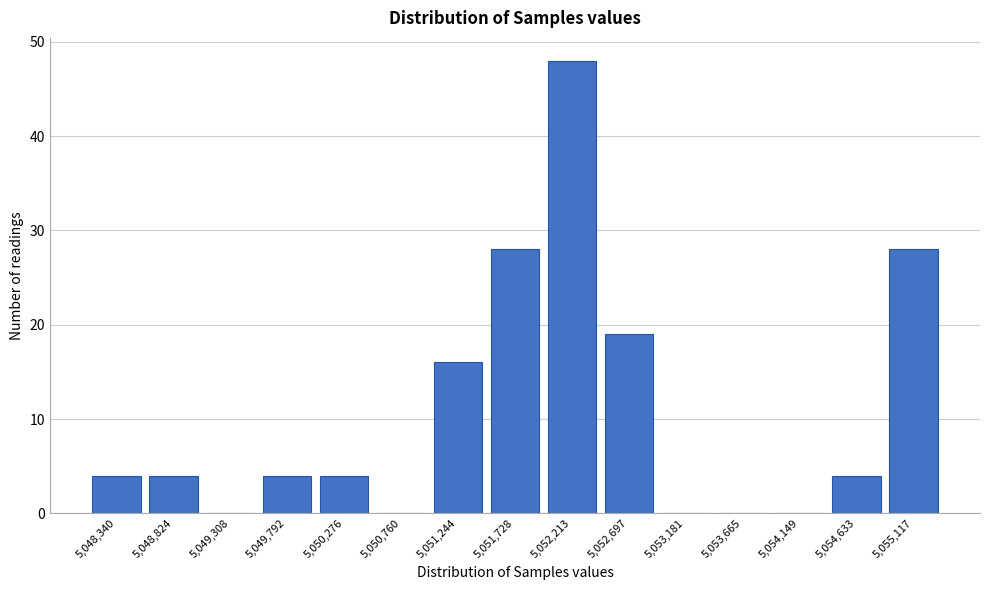

Reading left to right, transcribe all the data shown in this chart.

5,048,340=4	5,048,824=4	5,049,308=0	5,049,792=4	5,050,276=4	5,050,760=0	5,051,244=16	5,051,728=28	5,052,213=48	5,052,697=19	5,053,181=0	5,053,665=0	5,054,149=0	5,054,633=4	5,055,117=28